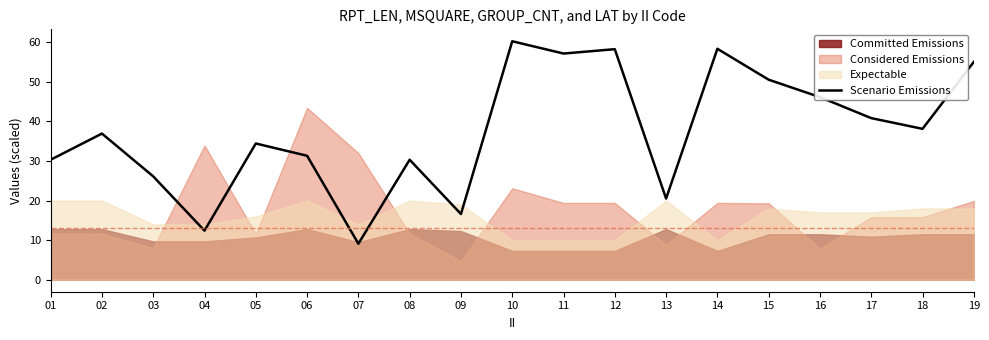

What is the maximum value for Scenario Emissions?

60.2